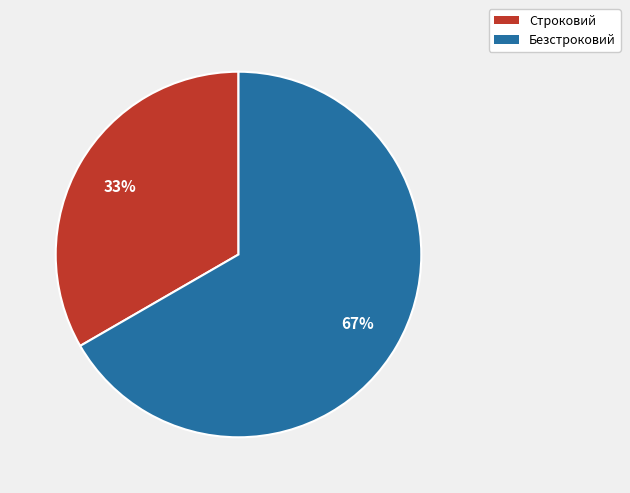

Rank the categories by value from highest to lowest.

Безстроковий, Строковий